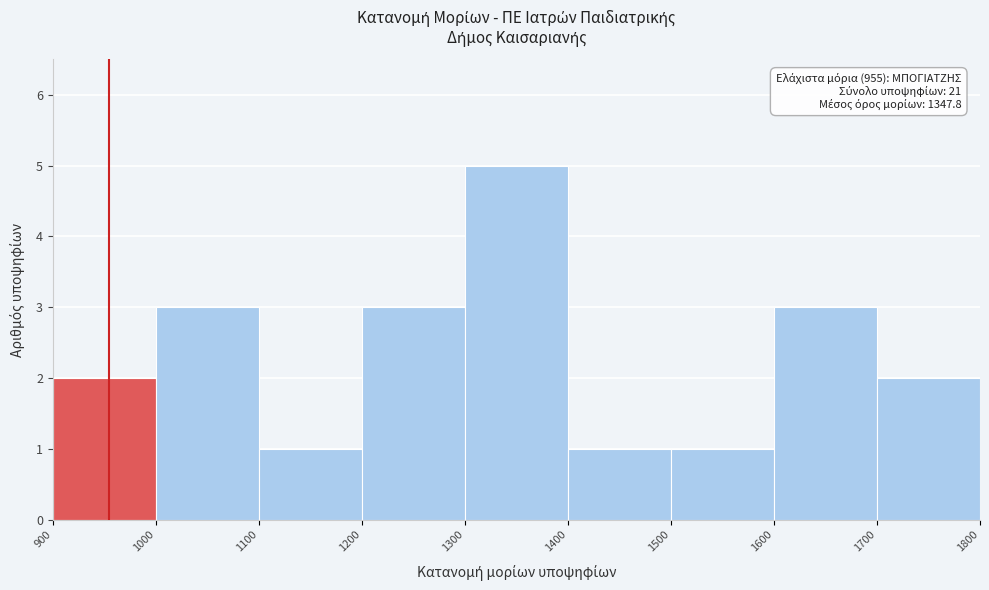

Which range on the x-axis has the tallest bar?

1300 to 1400